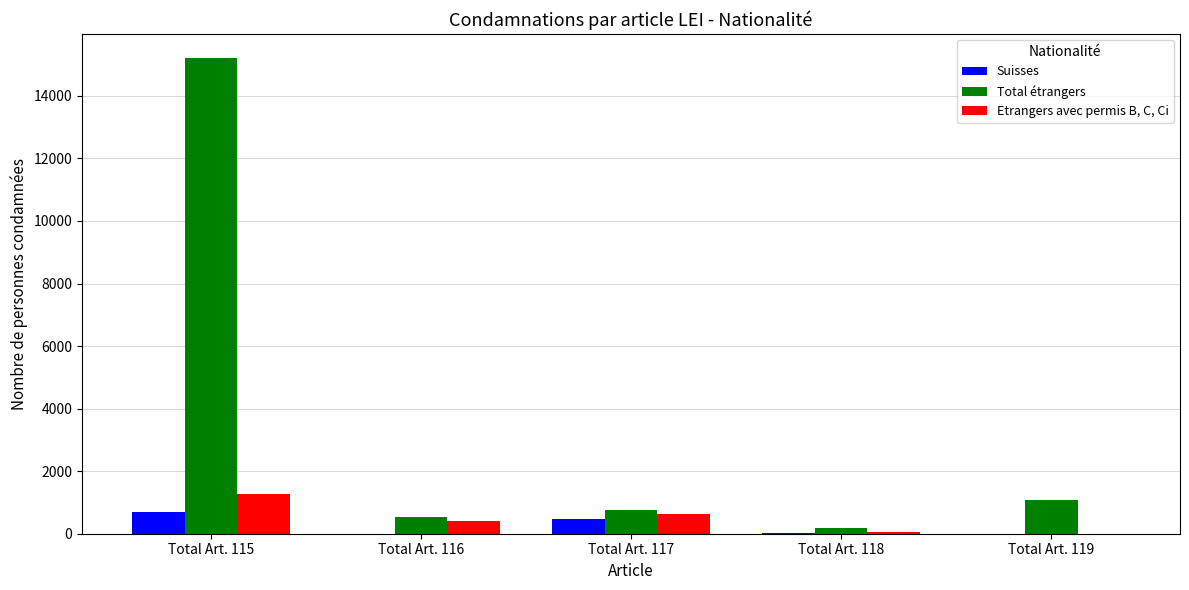

Is the value of Etrangers avec permis B, C, Ci at Total Art. 115 greater than the value of Suisses at Total Art. 116?

Yes